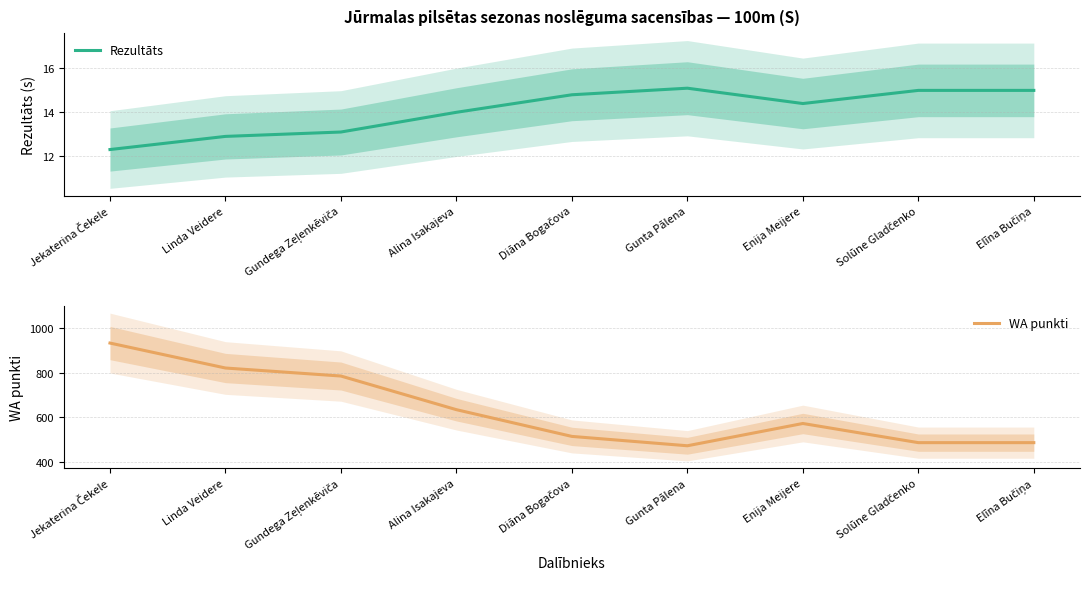

Which series has the largest total across all categories?

WA punkti